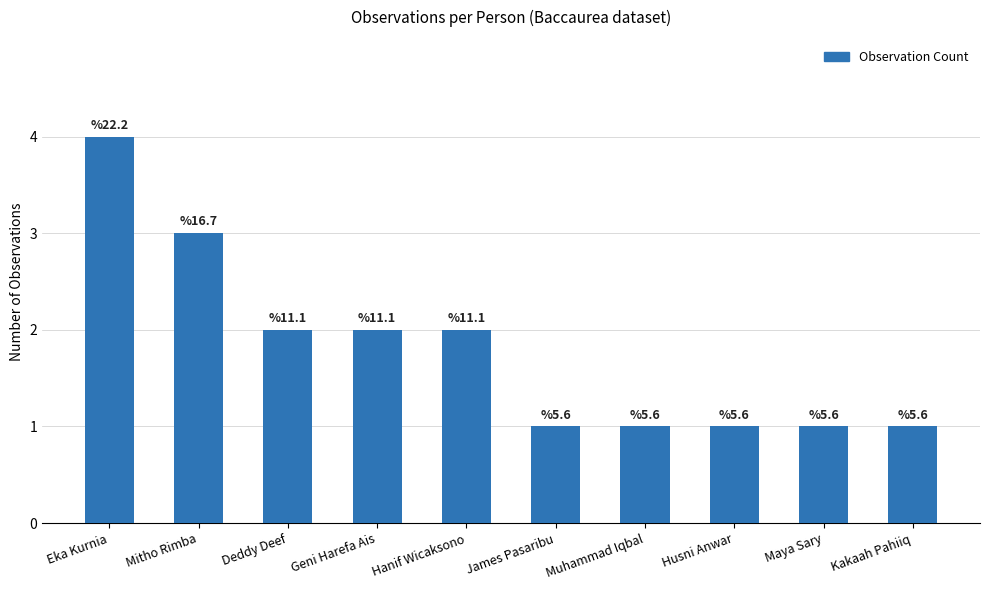

How many bars are there in total?

10